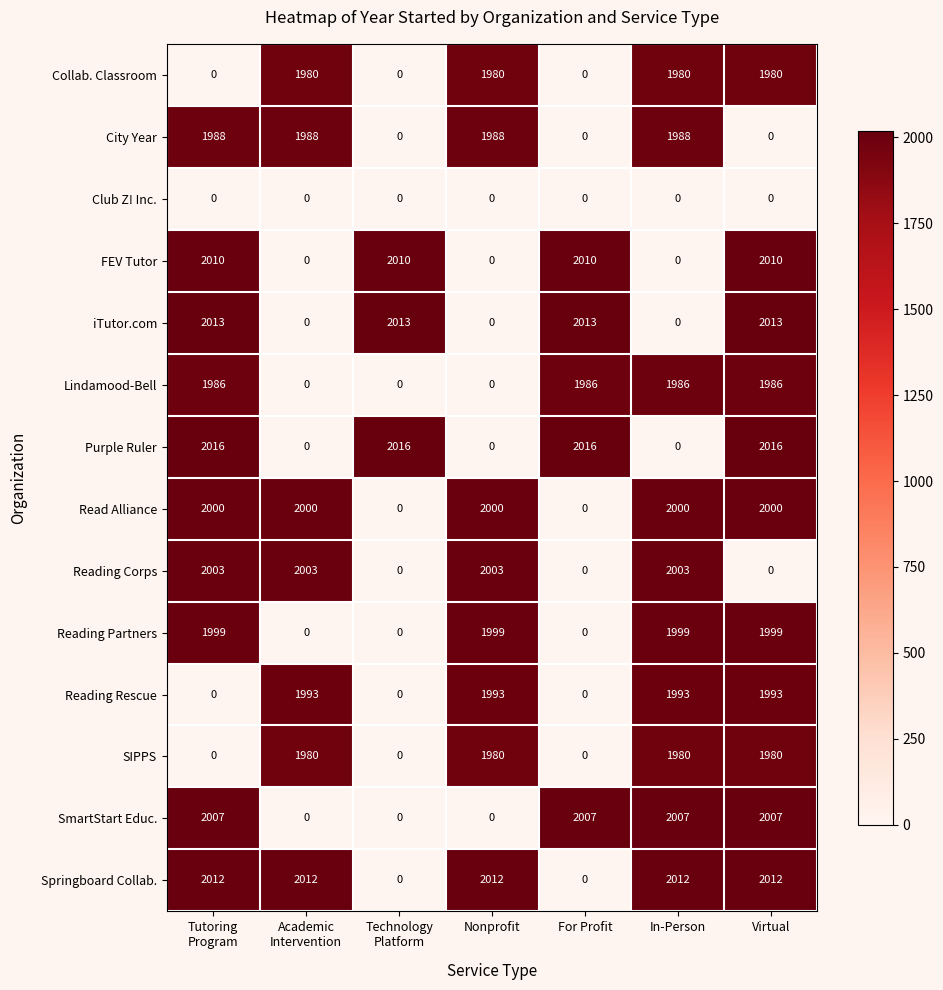

How many values in the FEV Tutor series are below 2010?

3